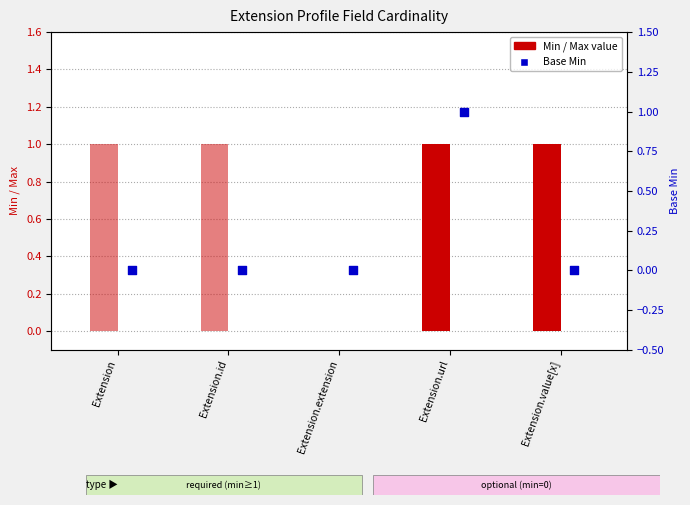

Which series contains the lowest Y value?

Min